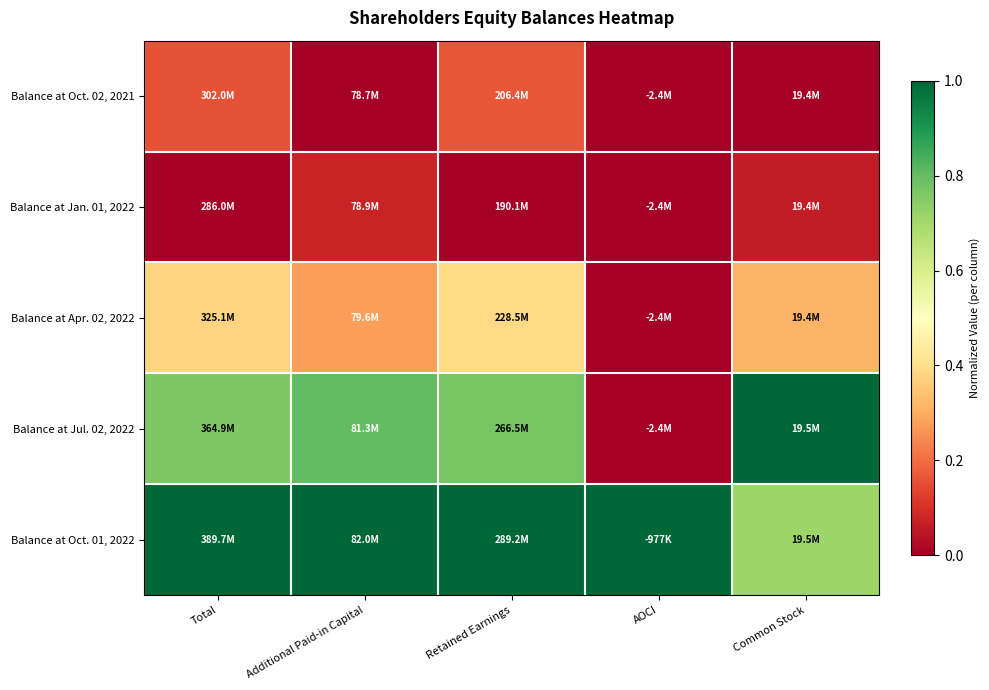

Reading right to left, list all the values displayed in this chart.

Balance at Oct. 02, 2021: Common Stock=0.0	AOCI=0.0	Retained Earnings=0.2	Additional Paid-in Capital=0.0	Total=0.2
Balance at Jan. 01, 2022: Common Stock=0.1	AOCI=0.0	Retained Earnings=0.0	Additional Paid-in Capital=0.1	Total=0.0
Balance at Apr. 02, 2022: Common Stock=0.3	AOCI=0.0	Retained Earnings=0.4	Additional Paid-in Capital=0.3	Total=0.4
Balance at Jul. 02, 2022: Common Stock=1.0	AOCI=0.0	Retained Earnings=0.8	Additional Paid-in Capital=0.8	Total=0.8
Balance at Oct. 01, 2022: Common Stock=0.7	AOCI=1.0	Retained Earnings=1.0	Additional Paid-in Capital=1.0	Total=1.0